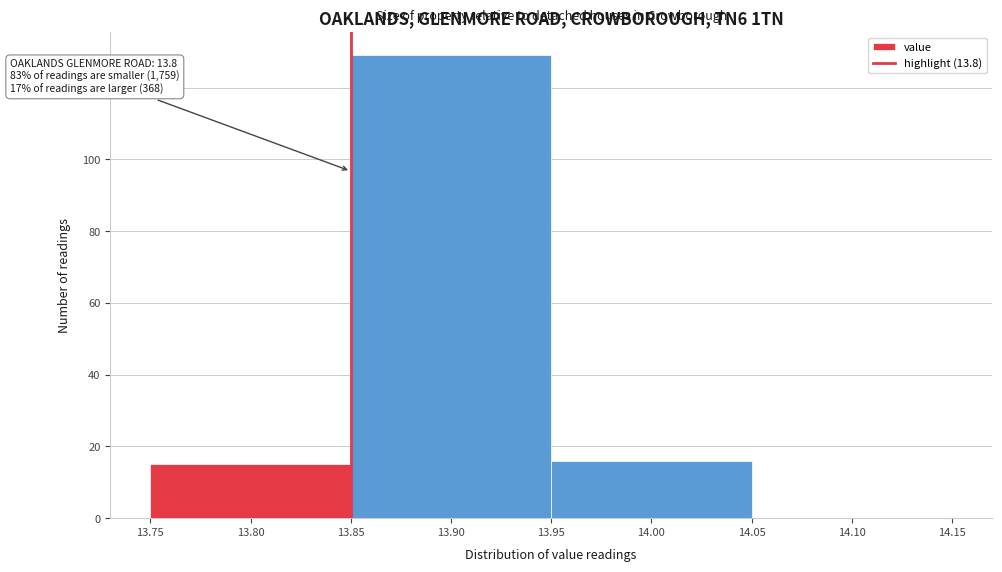

Which range on the x-axis has the tallest bar?

13.85 to 13.95